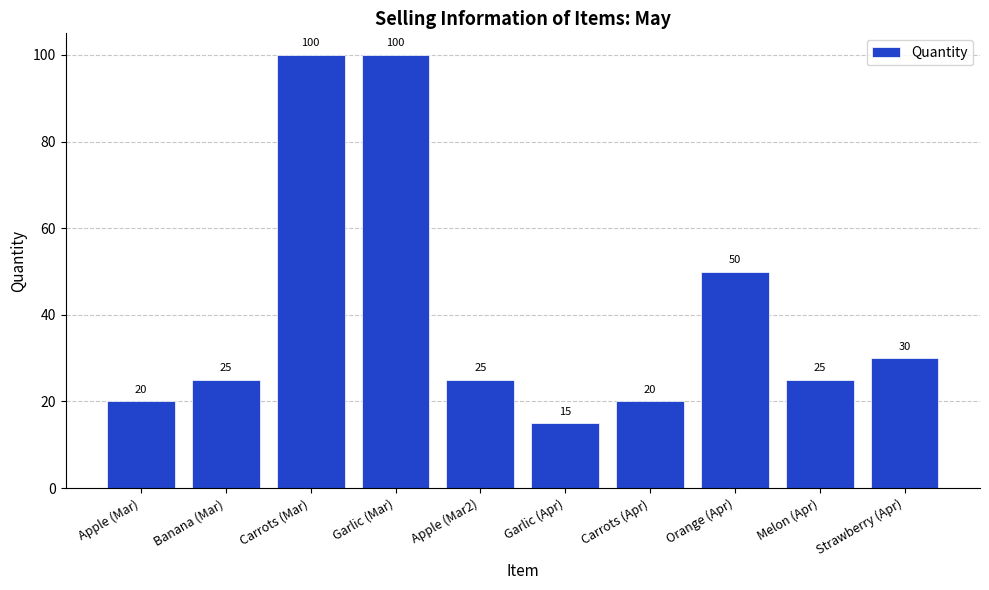

How many bars are there in total?

10